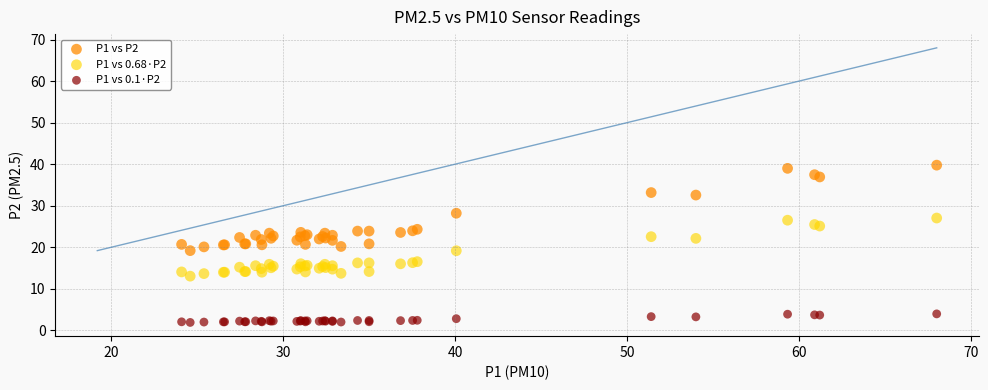

Which series contains the lowest Y value?

P1 vs 0.1·P2